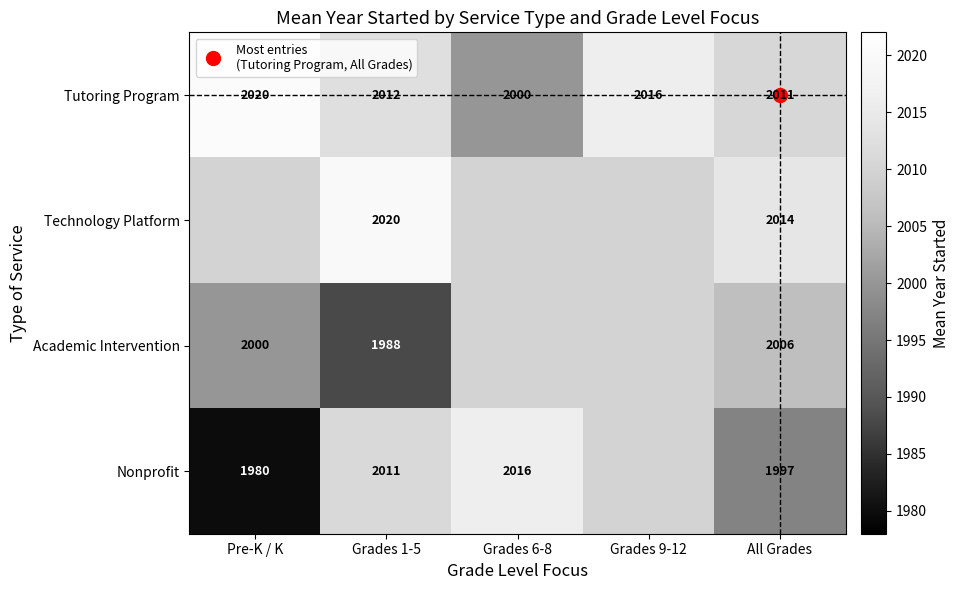

Which series changed the most between Pre-K / K and All Grades?

Nonprofit